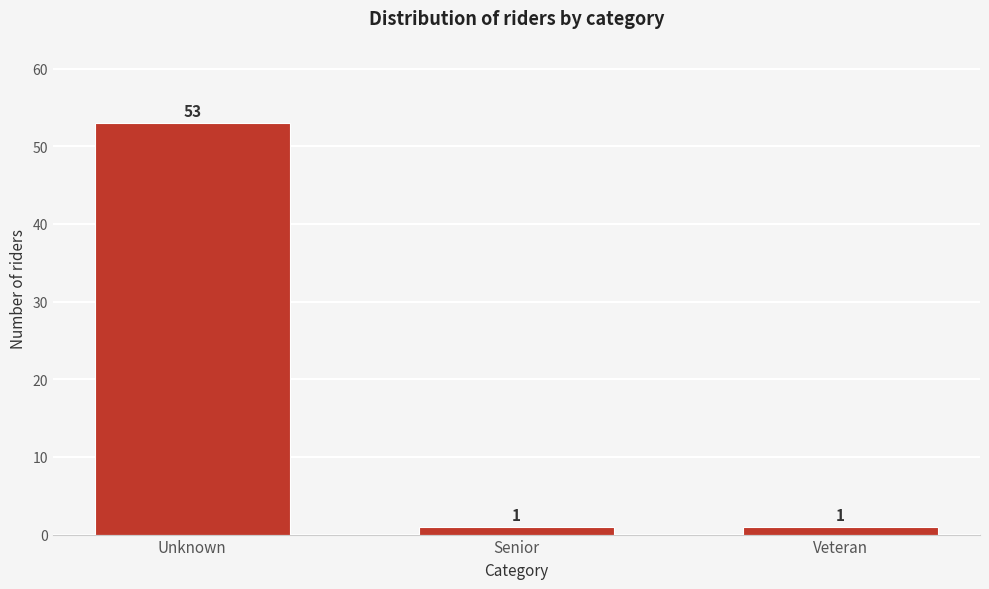

Reading left to right, list all the values displayed in this chart.

53	1	1